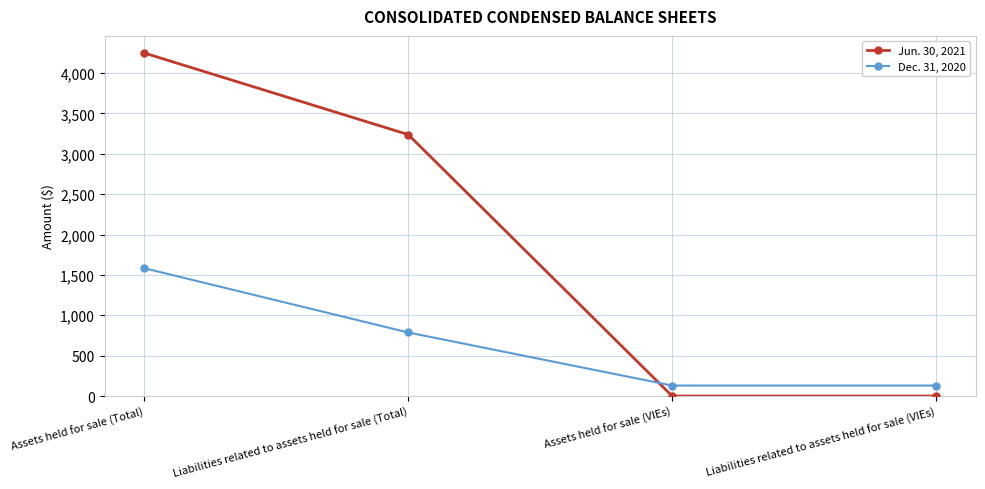

What is the total value across all series at Assets held for sale (VIEs)?

130